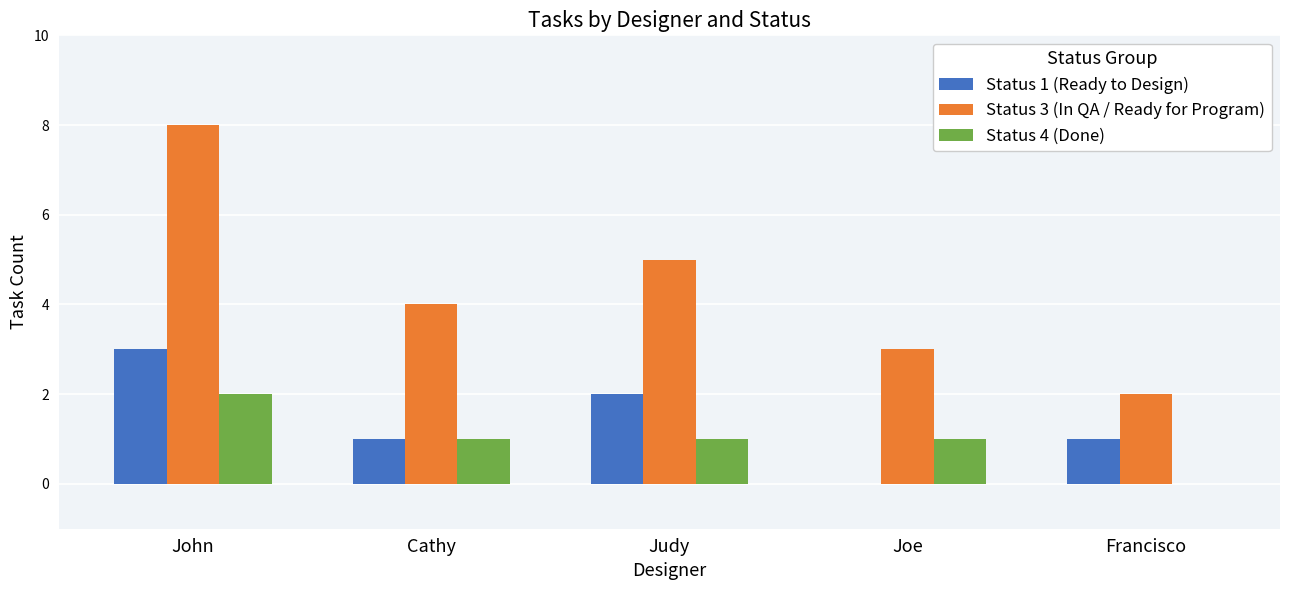

Reading right to left, what are all the values shown in this chart?

Status 1 (Ready to Design): Francisco=1	Joe=0	Judy=2	Cathy=1	John=3
Status 3 (In QA / Ready for Program): Francisco=2	Joe=3	Judy=5	Cathy=4	John=8
Status 4 (Done): Francisco=0	Joe=1	Judy=1	Cathy=1	John=2